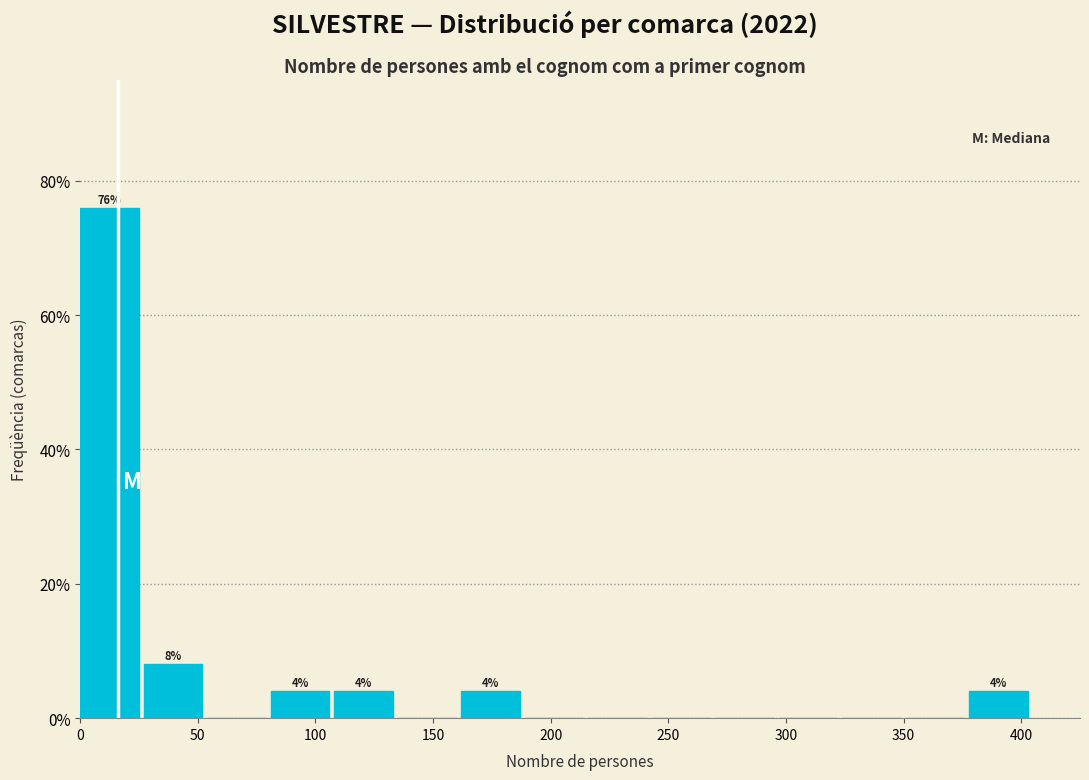

Which range on the x-axis has the tallest bar?

0 to 27